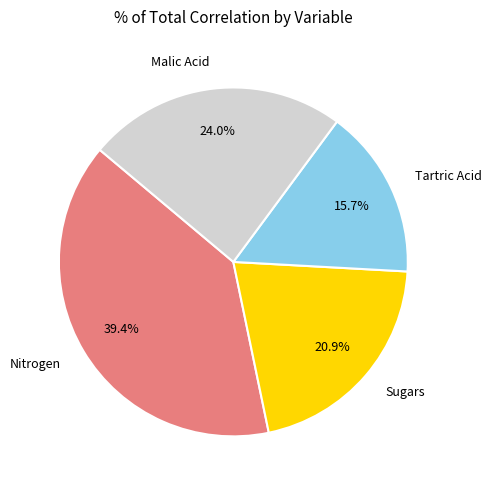

Combined, do Sugars and Tartric Acid account for over 50%?

No